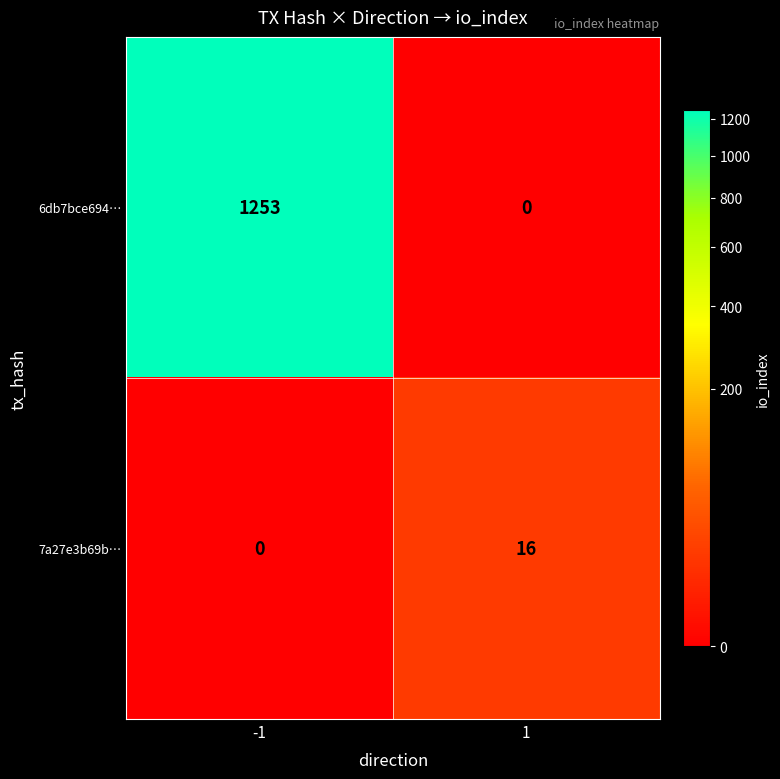

What is the sum of the 7a27e3b69b… values at 1 and -1?

16